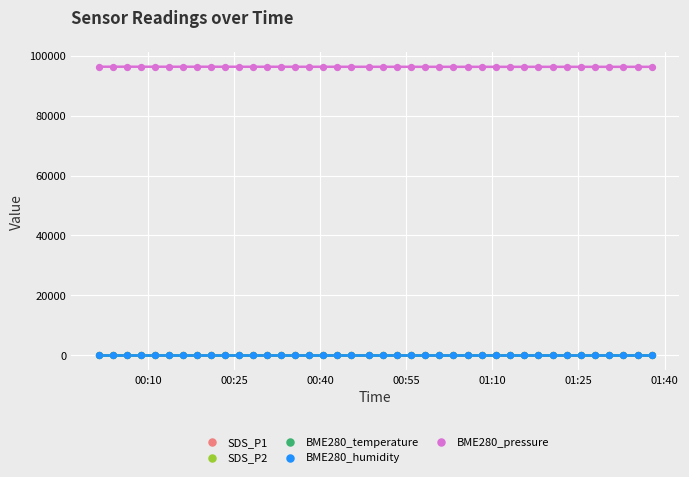

What are all the series names shown in the legend?

SDS_P1, SDS_P2, BME280_temperature, BME280_humidity, BME280_pressure